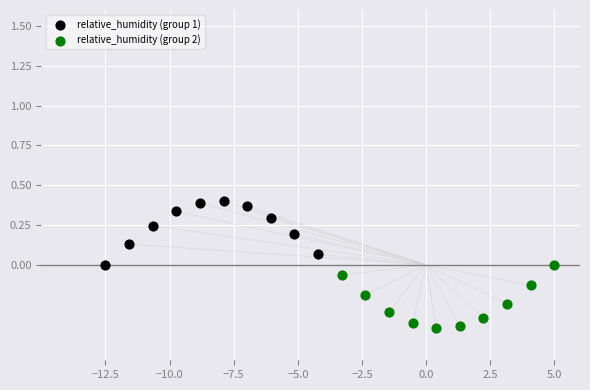

What are all the series names shown in the legend?

relative_humidity (group 1), relative_humidity (group 2)